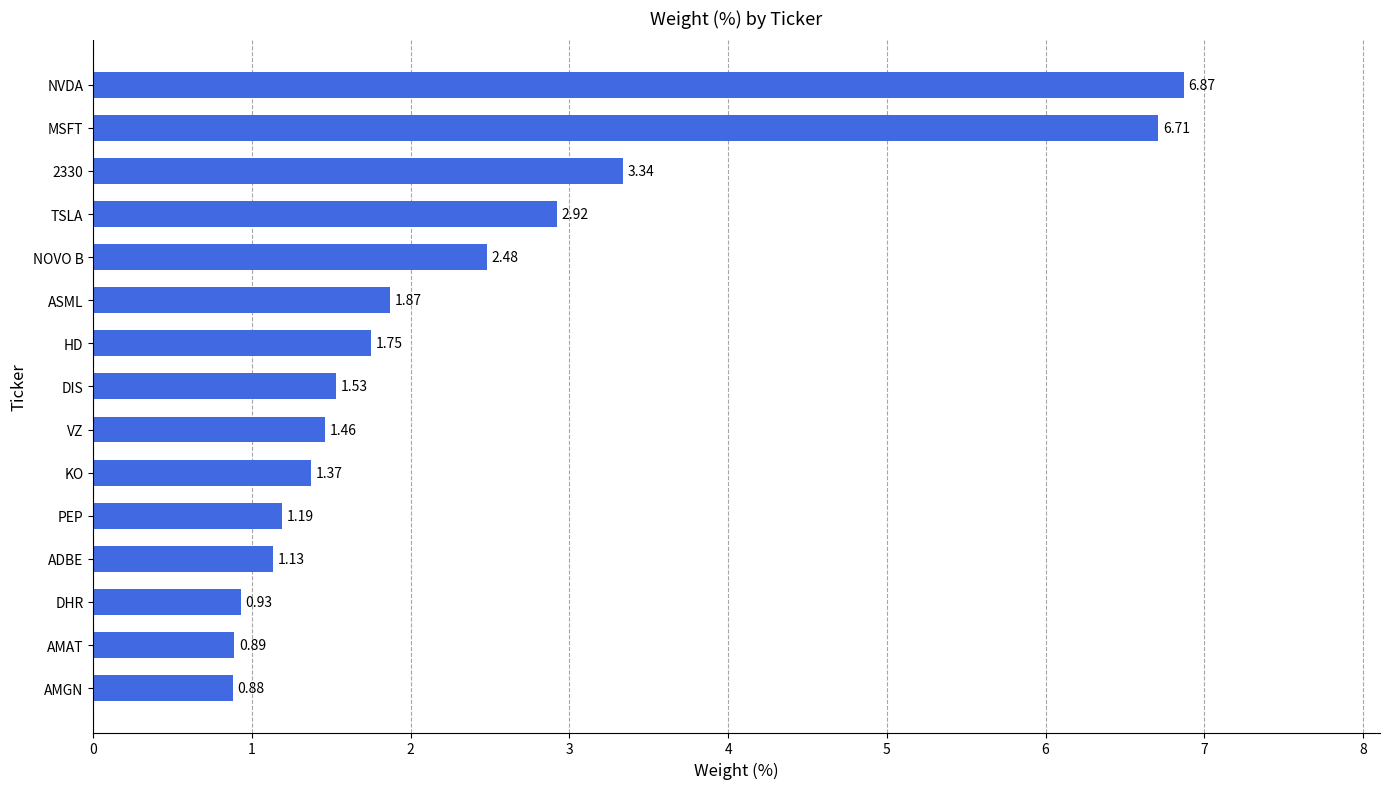

How many series are shown in this chart?

1